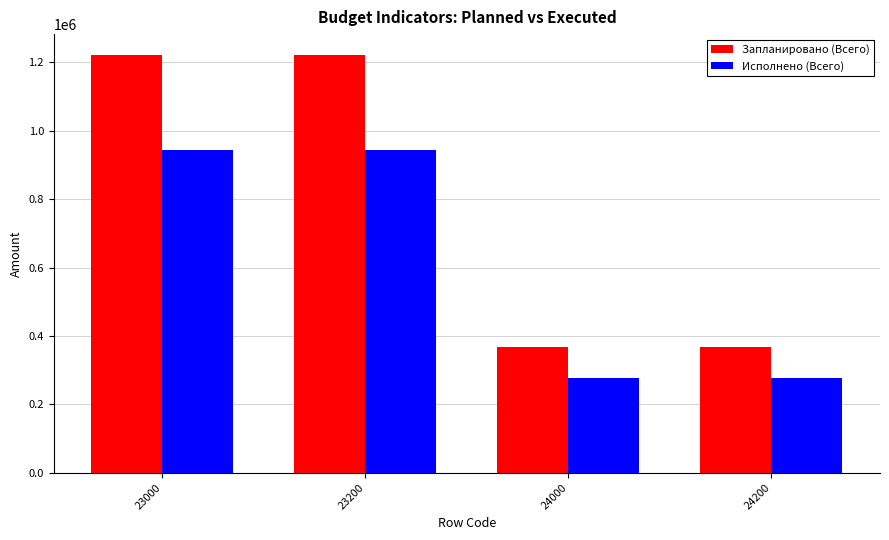

True or false: Исполнено (Всего) has a value of 1321624.8 at 23000.

False